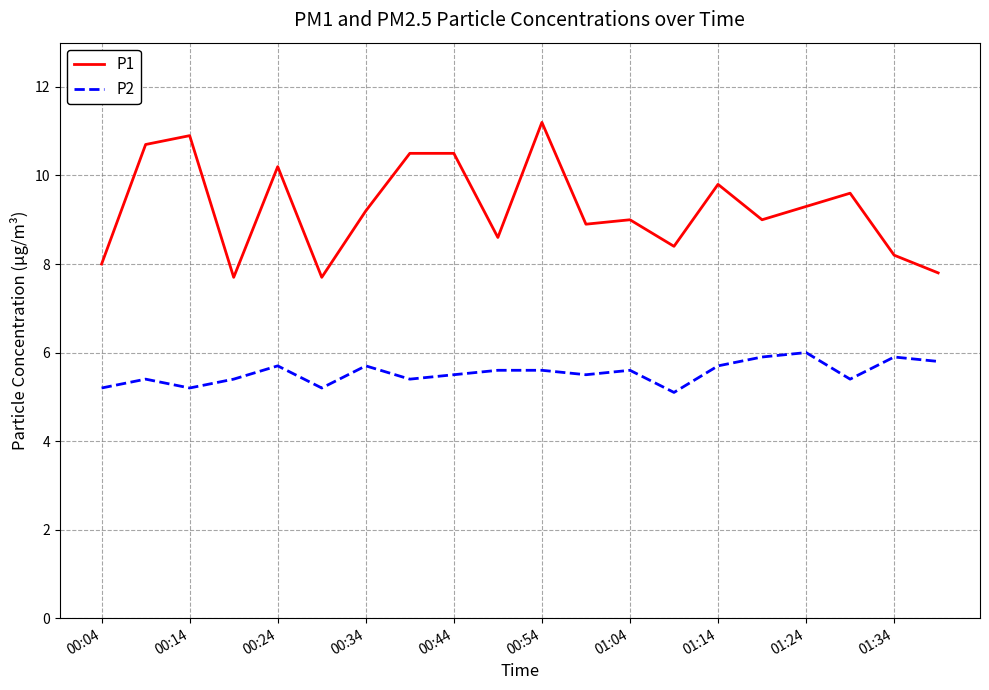

Which series has the widest spread of values?

P1